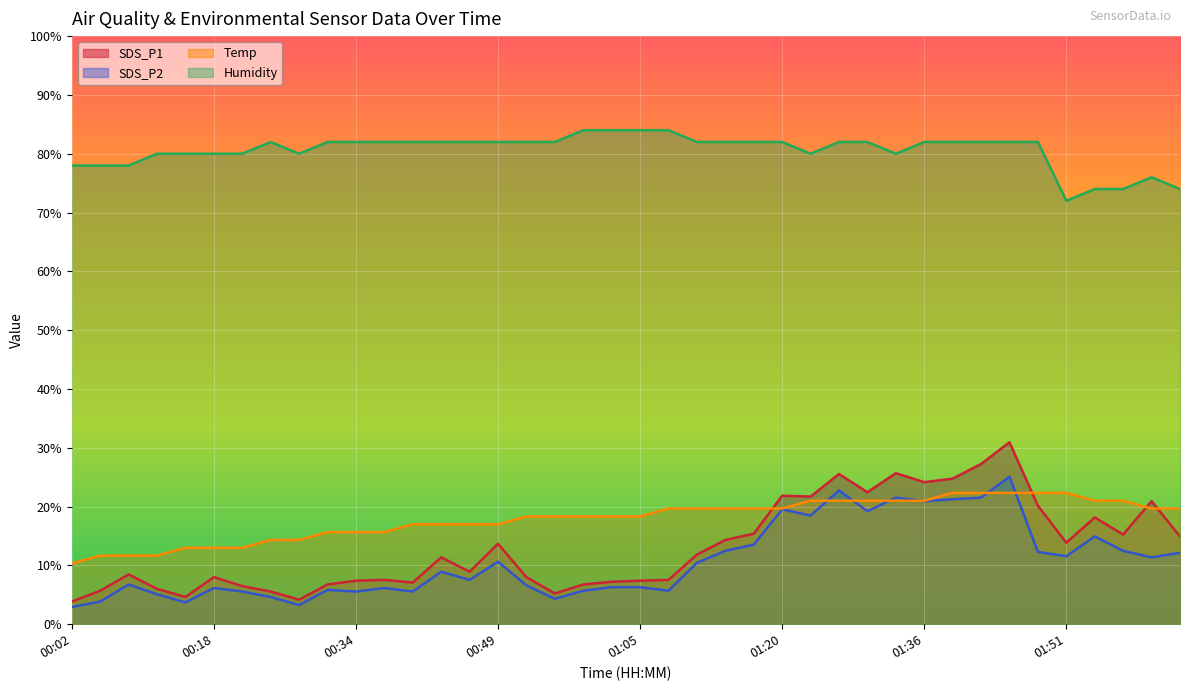

At how many categories does at least one series exceed 37?

40